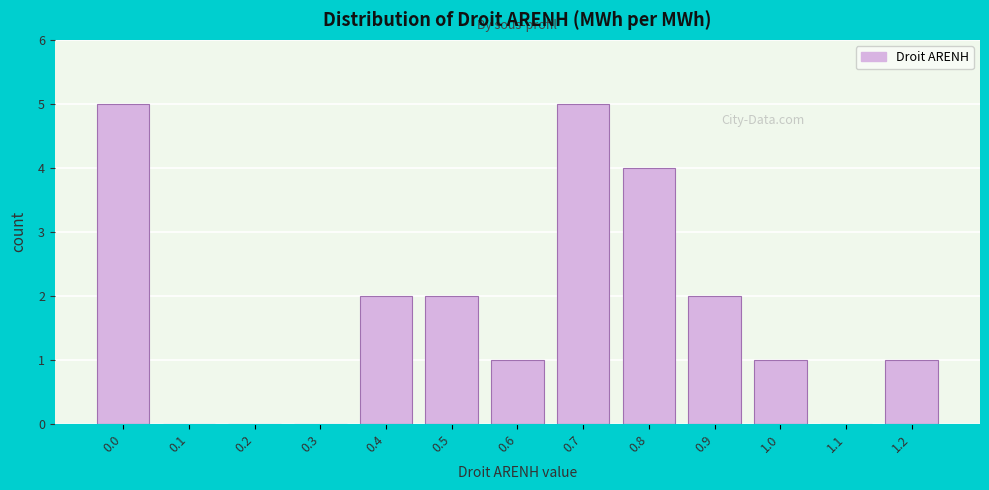

Reading left to right, what are all the values shown in this chart?

0.0=5	0.1=0	0.2=0	0.3=0	0.4=2	0.5=2	0.6=1	0.7=5	0.8=4	0.9=2	1.0=1	1.1=0	1.2=1